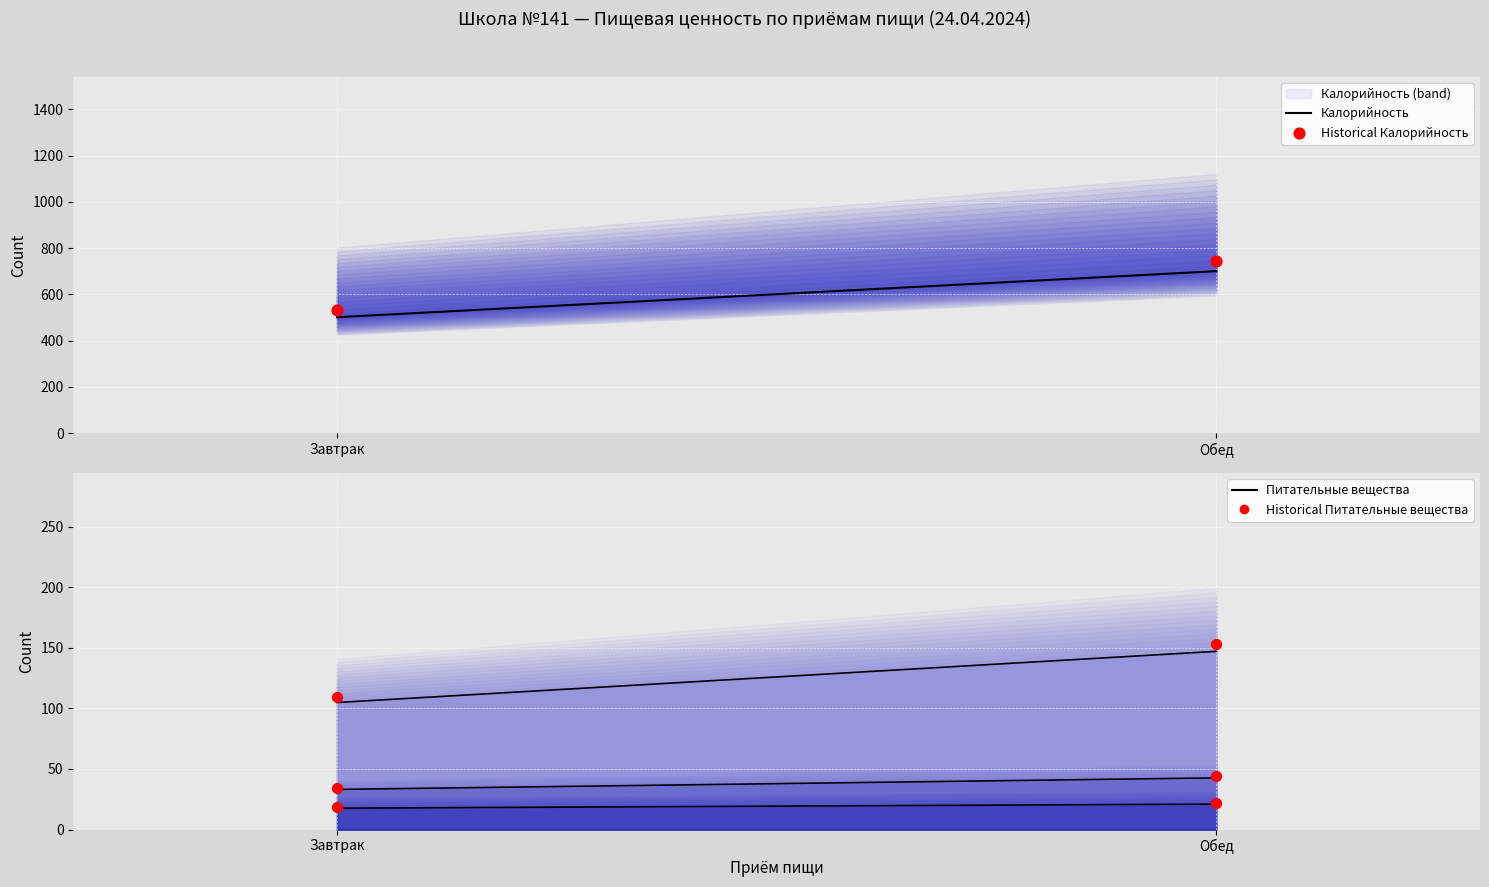

Which series reaches the maximum Y coordinate?

Historical Калорийность